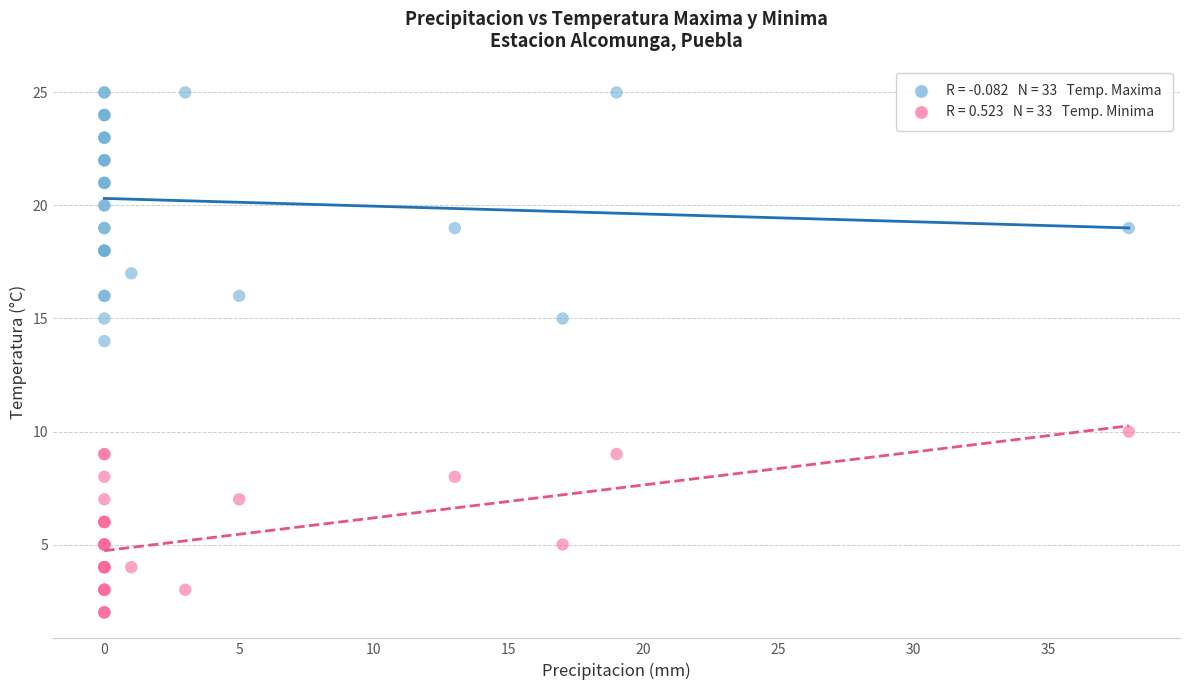

Across all series, what Y value is closest to 13?

14